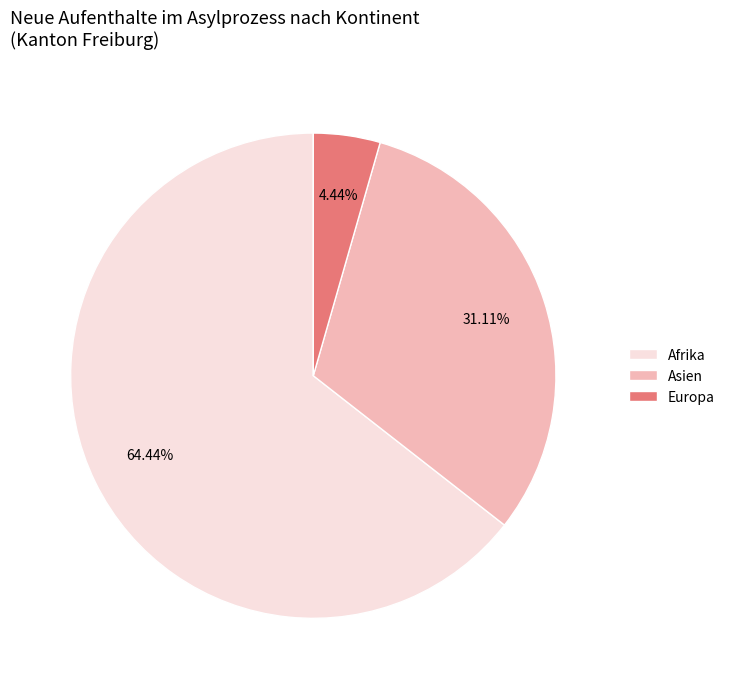

Which has a higher value, Afrika or Asien?

Afrika